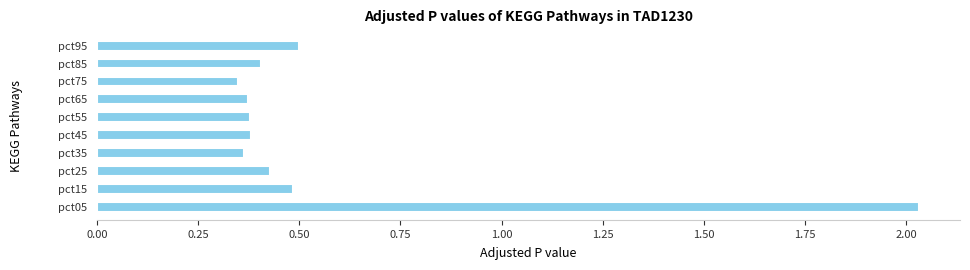

Count the values in the range 0 to 1.

9